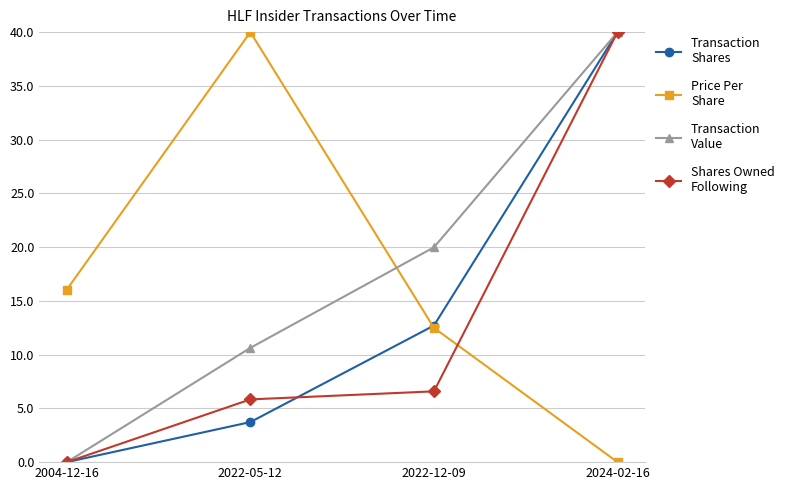

What is the label of the 3rd point from the left?

2022-12-09